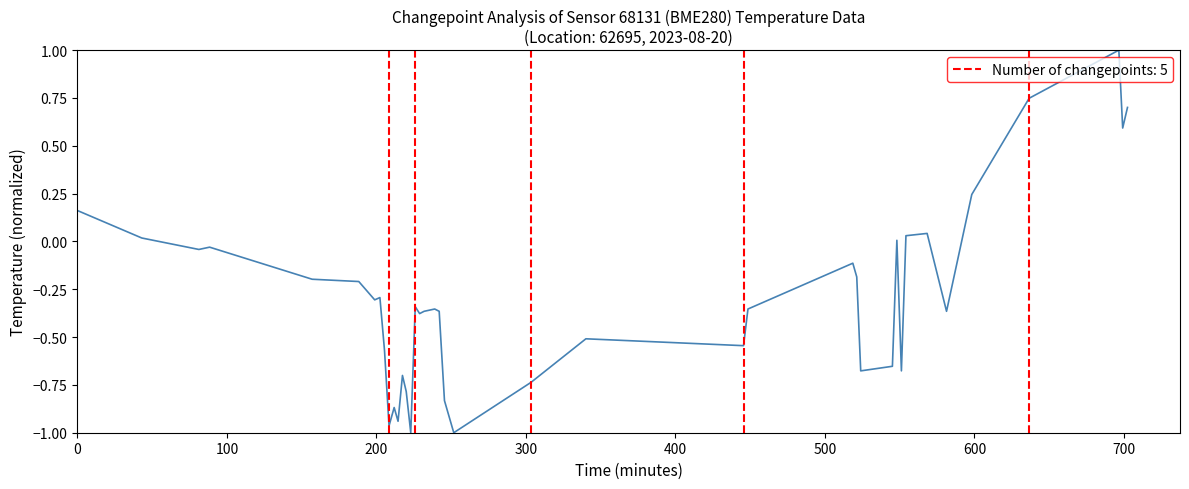

What is the difference between the second highest and minimum values?

1.7